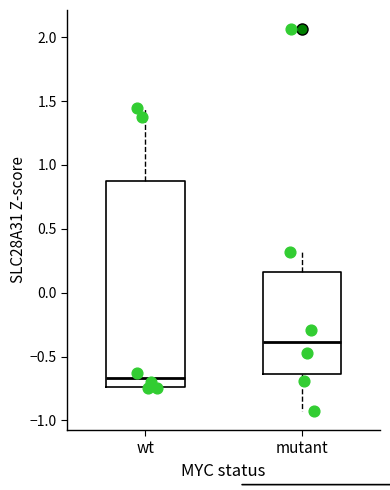

Where is the lower edge of the box for mutant on the y-axis? The values are not printed on the chart, so give them approximately, as read against the axis.

-0.65